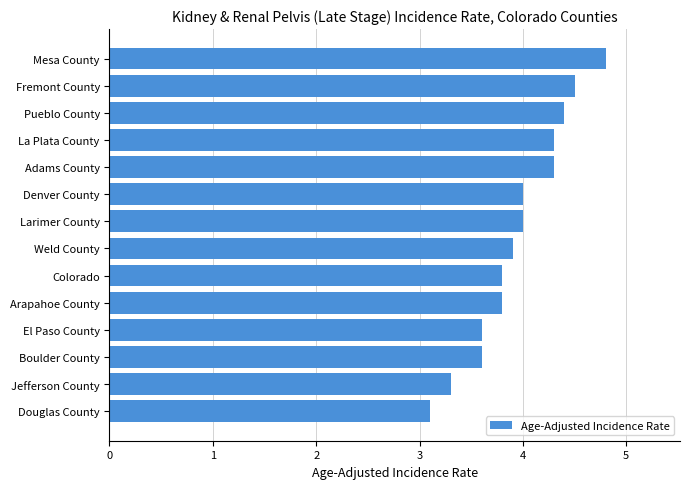

The value at Jefferson County is 1.4. True or false?

False